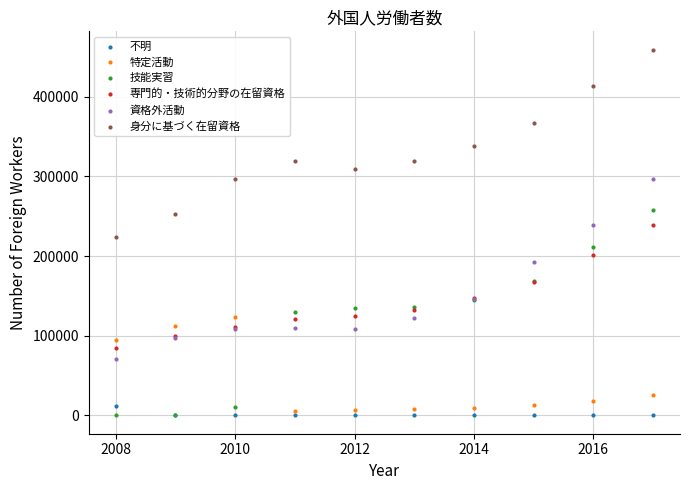

In the 特定活動 series, what Y value is closest to 64640?

94769